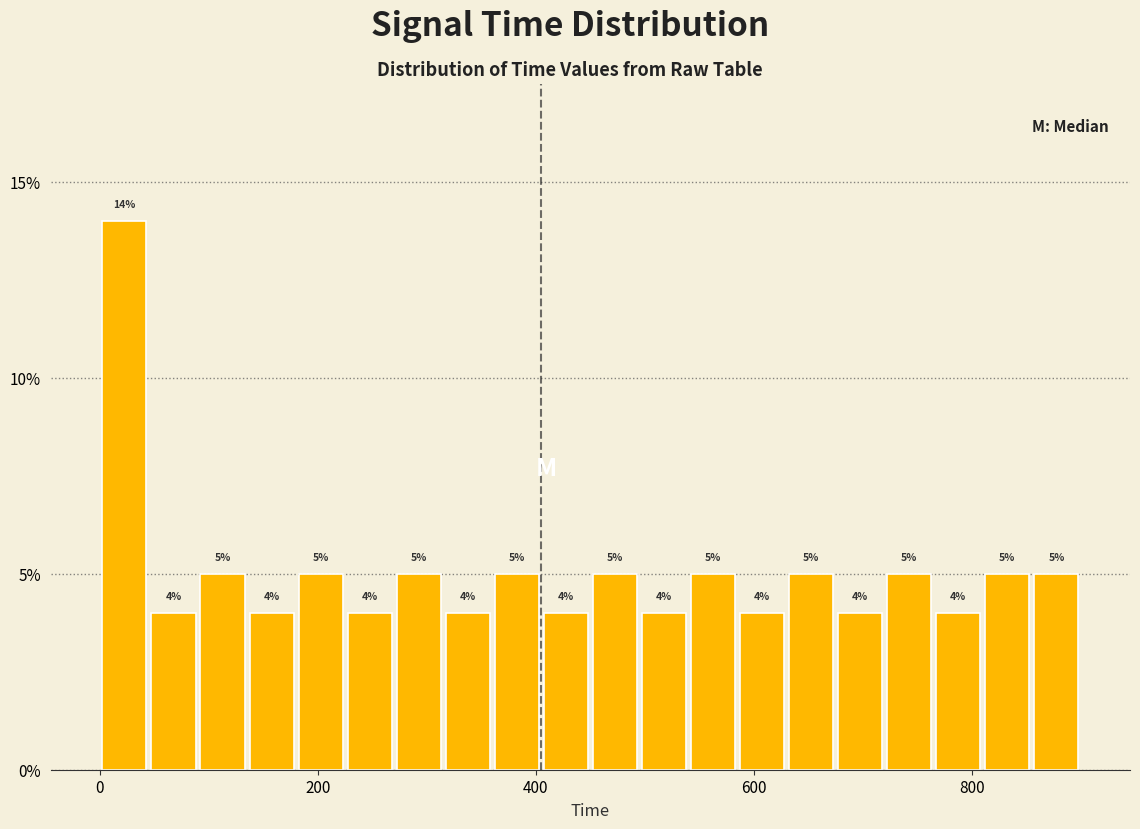

Around what value on the x-axis is the tallest bar? Give the approximate position of its centre, as read against the axis.

20